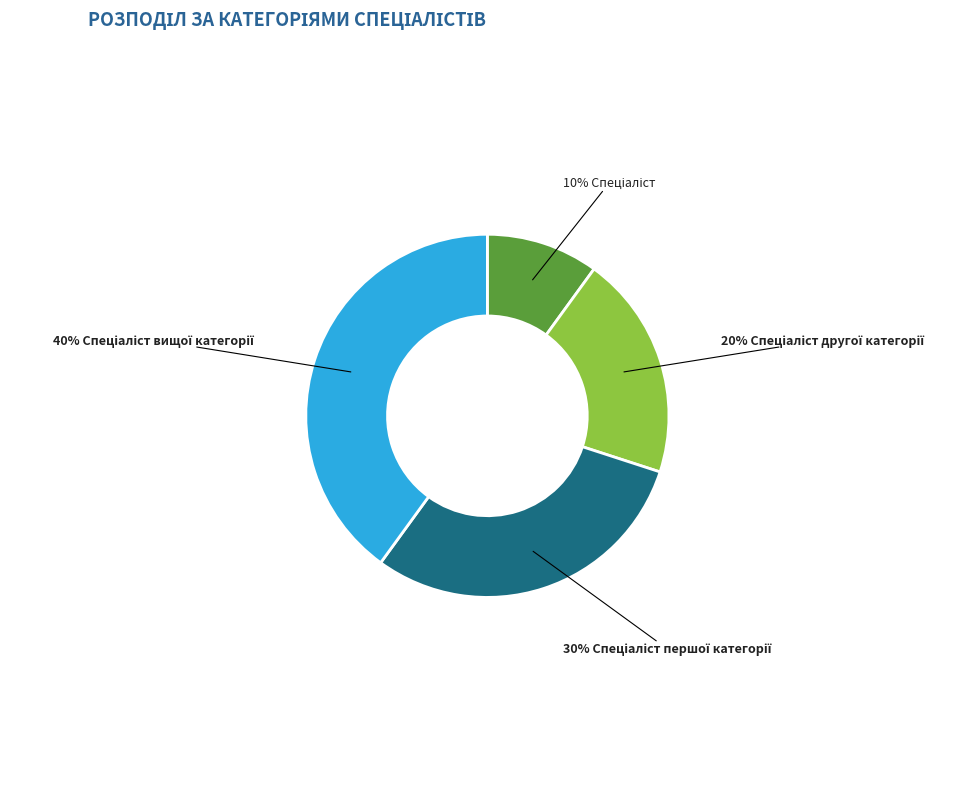

To the nearest percent, what is the difference between the largest and smallest slice percentages?

30%